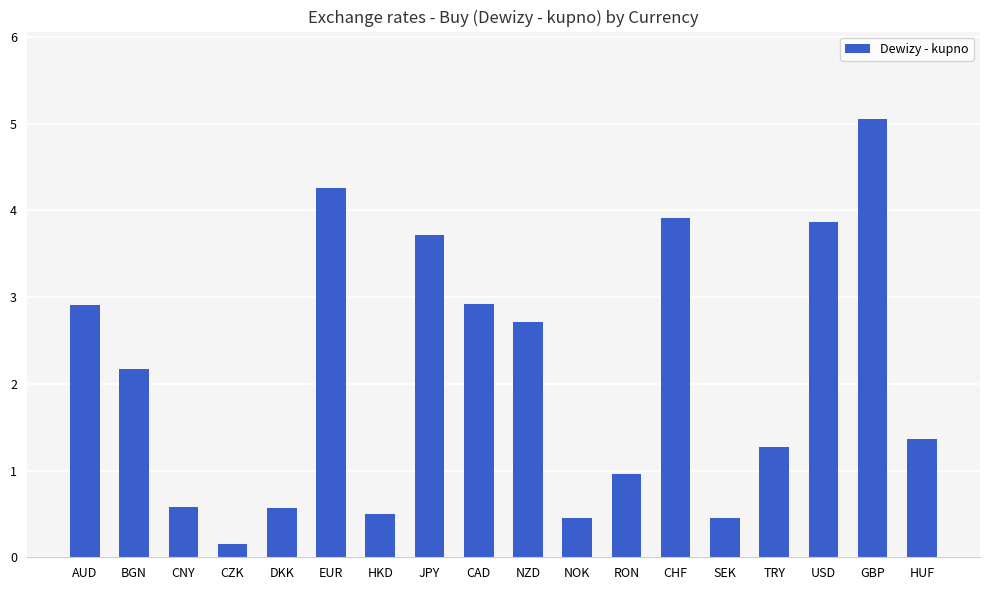

What is the value of the 2nd bar from the left?

2.2